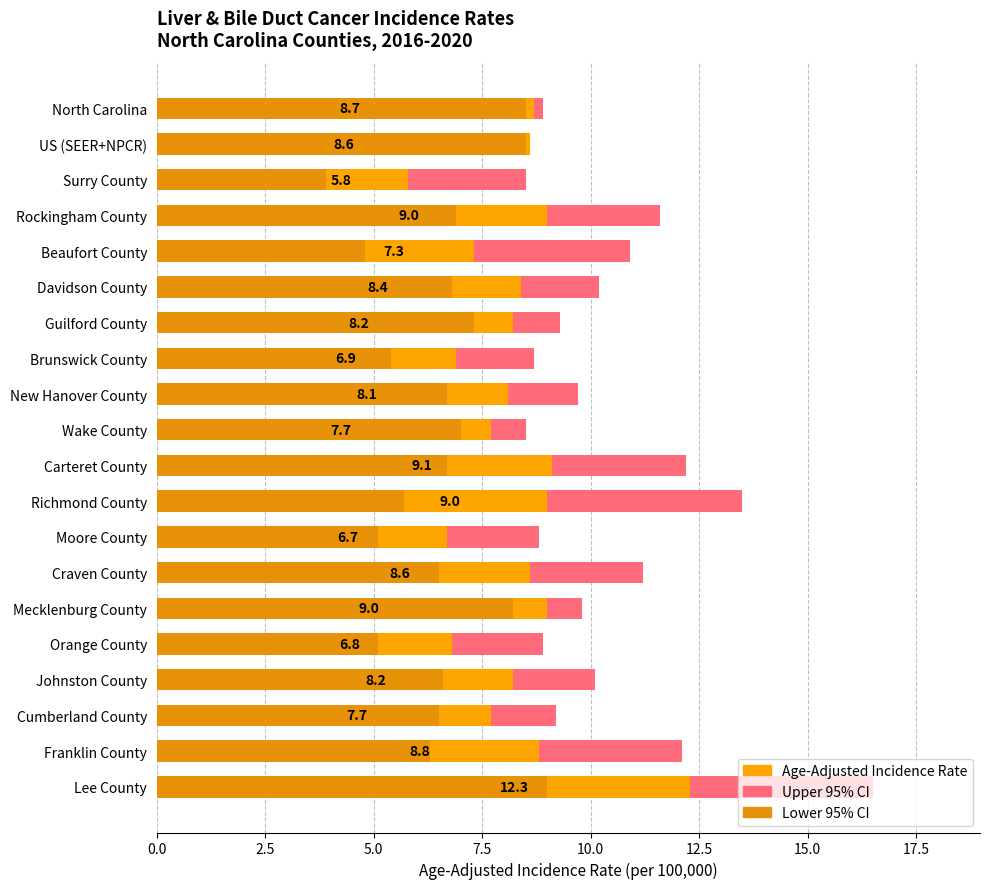

Rank the series by their maximum value, from lowest to highest.

Lower 95% CI, Age-Adjusted Incidence Rate, Upper 95% CI